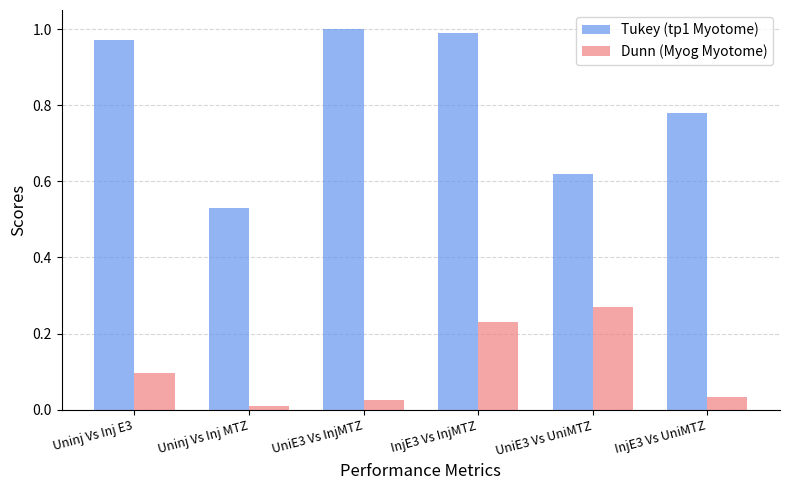

At how many categories does at least one series exceed 0?

6